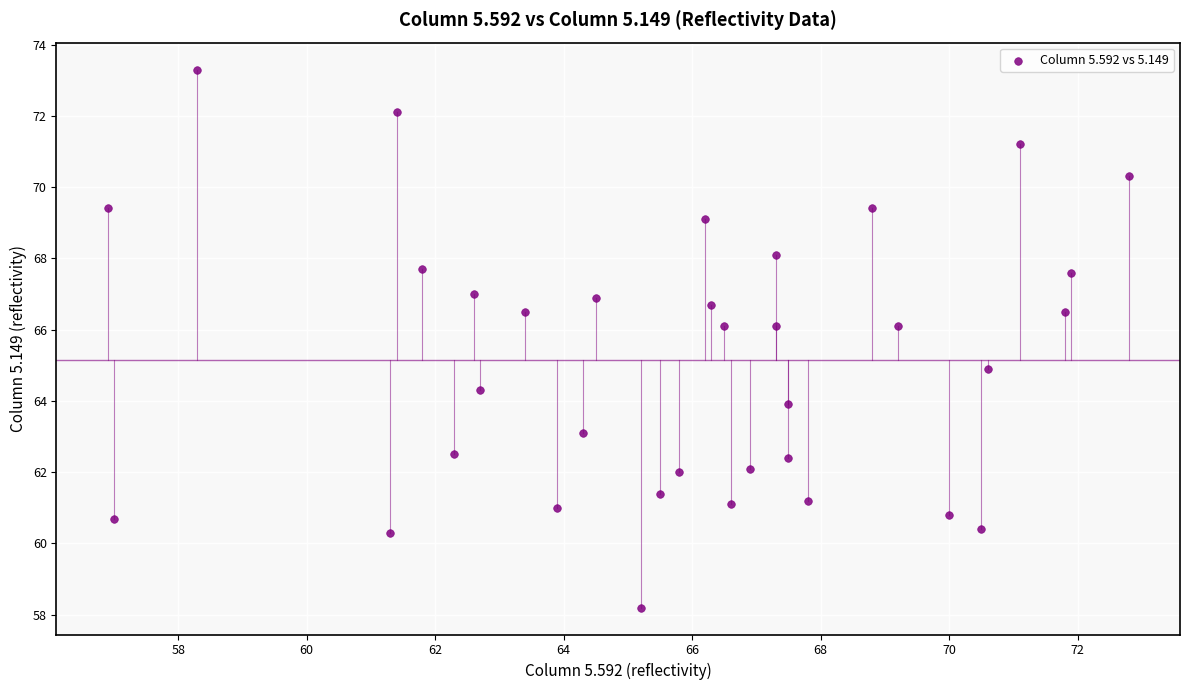

What is the range of X values (max minus min)?

15.9